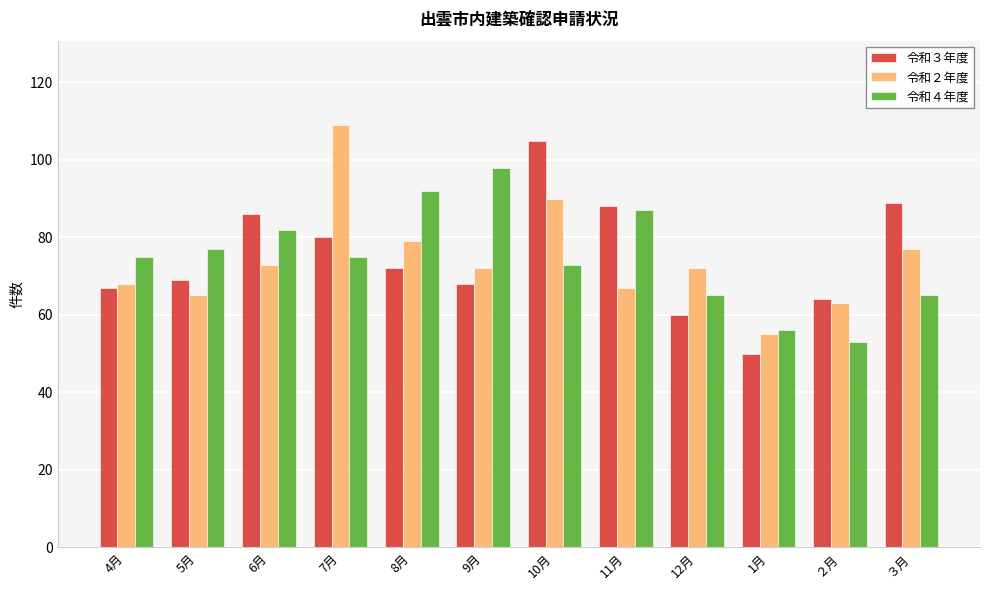

What are all the series names shown in the legend?

令和３年度, 令和２年度, 令和４年度